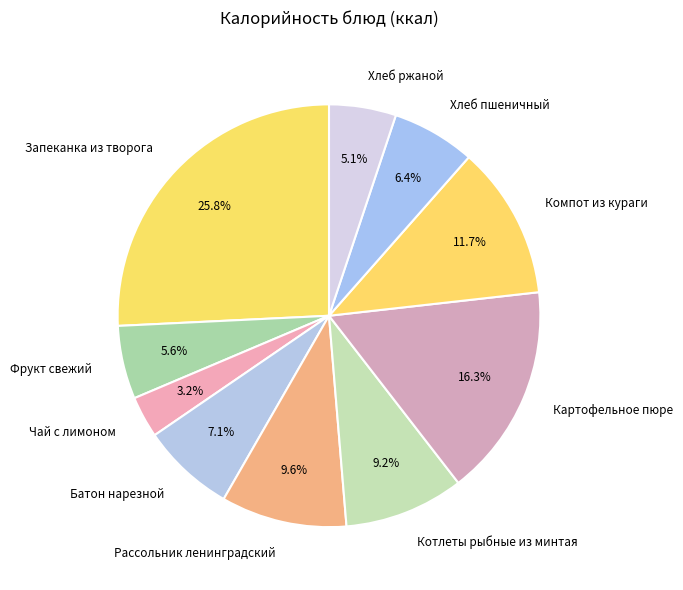

What percentage is the Хлеб пшеничный slice, to the nearest percent?

6%